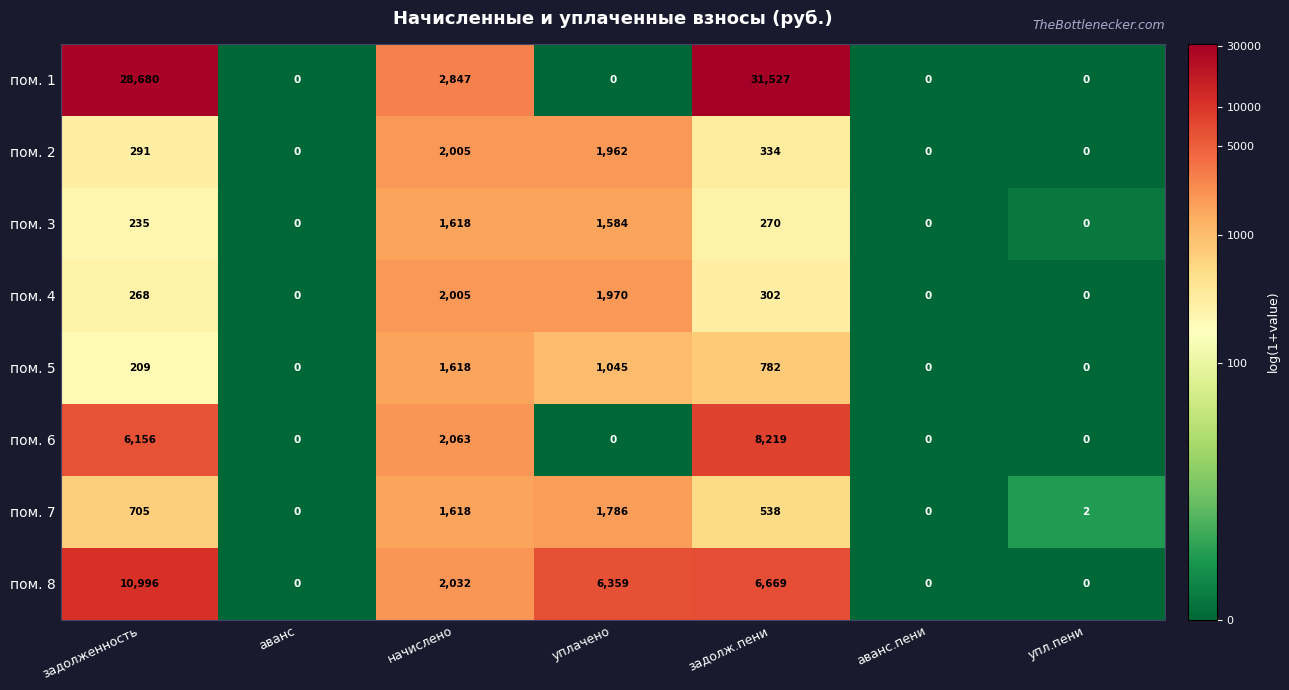

At which category is the sum across all series the highest?

задолж.пени